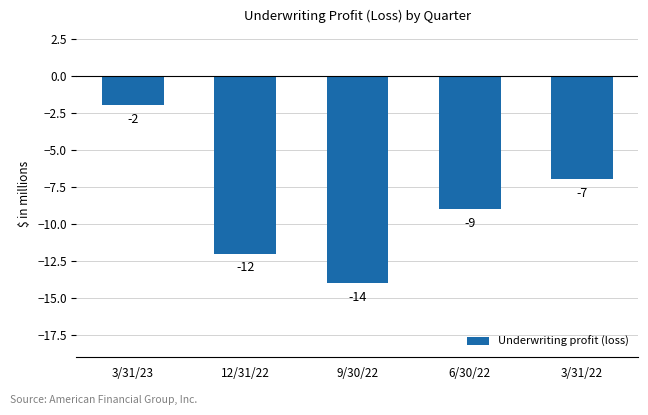

What is the change in value from 3/31/23 to 3/31/22?

-5